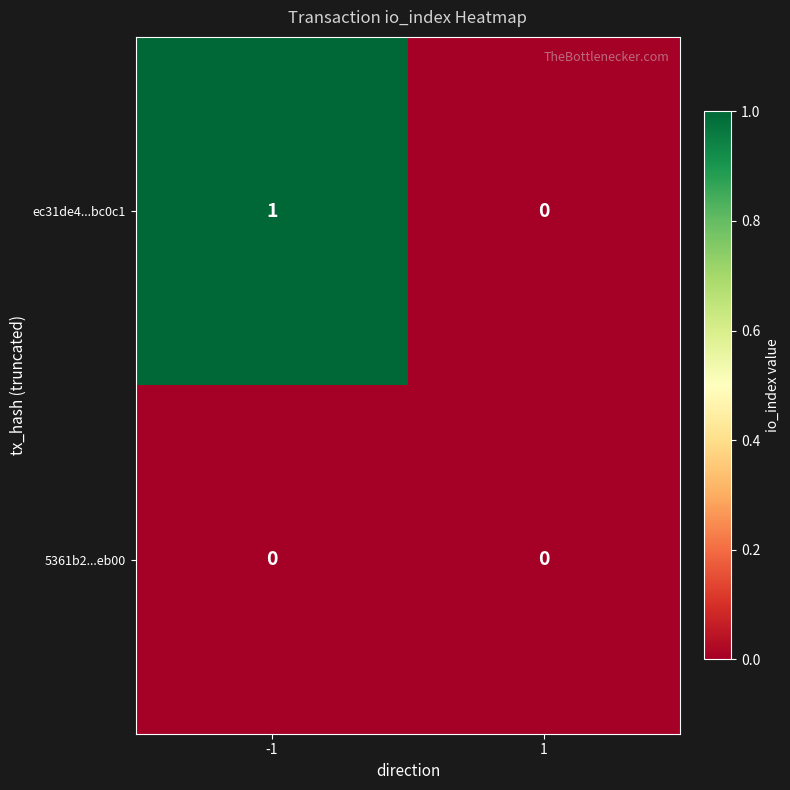

At -1, list the series in order from largest to smallest.

ec31de4...bc0c1, 5361b2...eb00